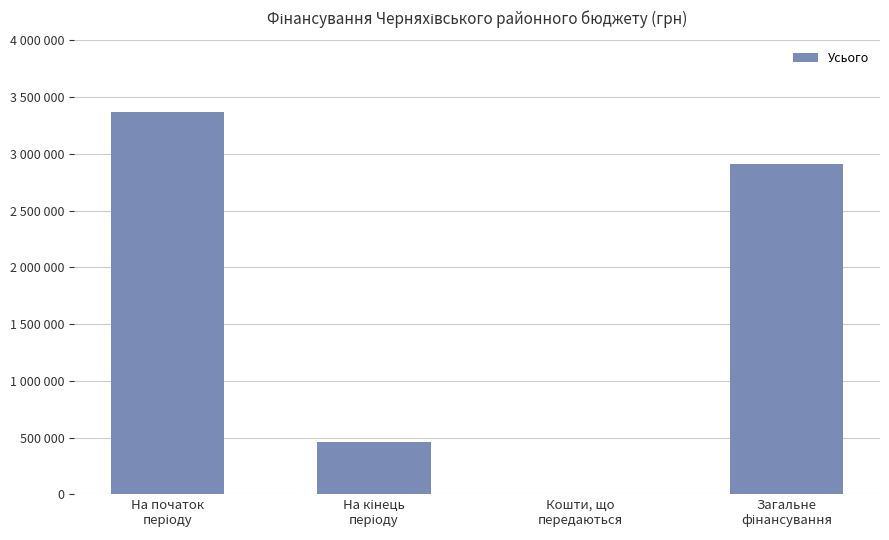

True or false: the data shows 163864.8 at На кінець
періоду.

False